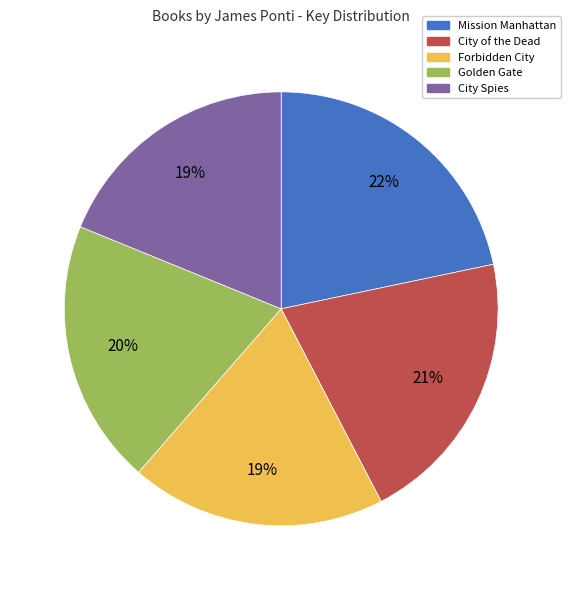

Which slice is the largest?

Mission Manhattan